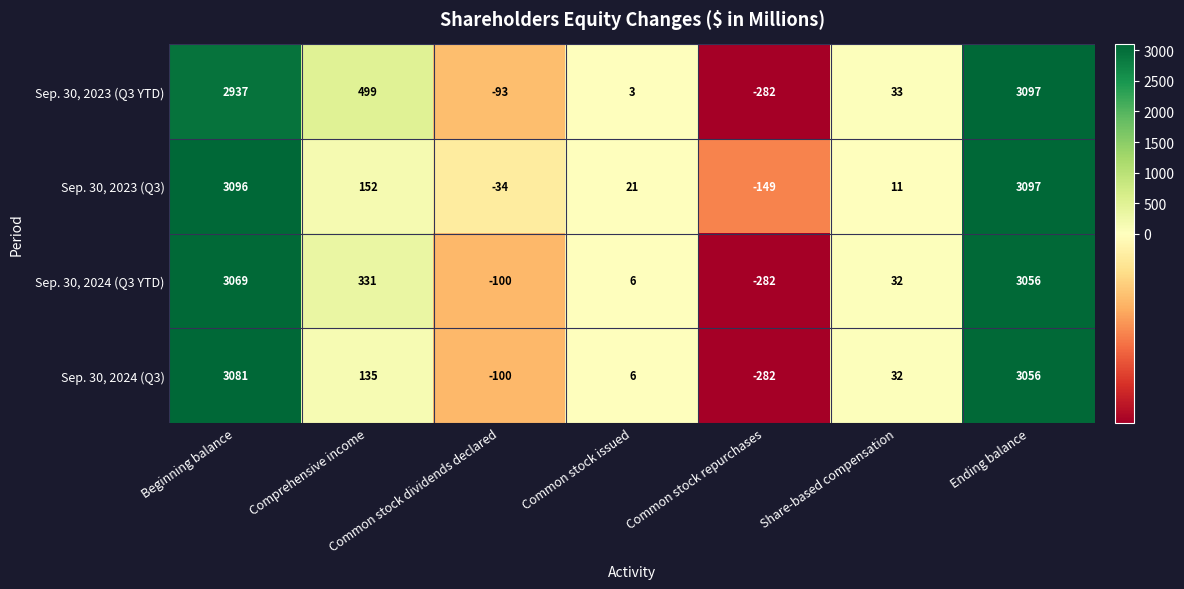

What is the sum of the Sep. 30, 2023 (Q3) values at Beginning balance and Common stock dividends declared?

3062